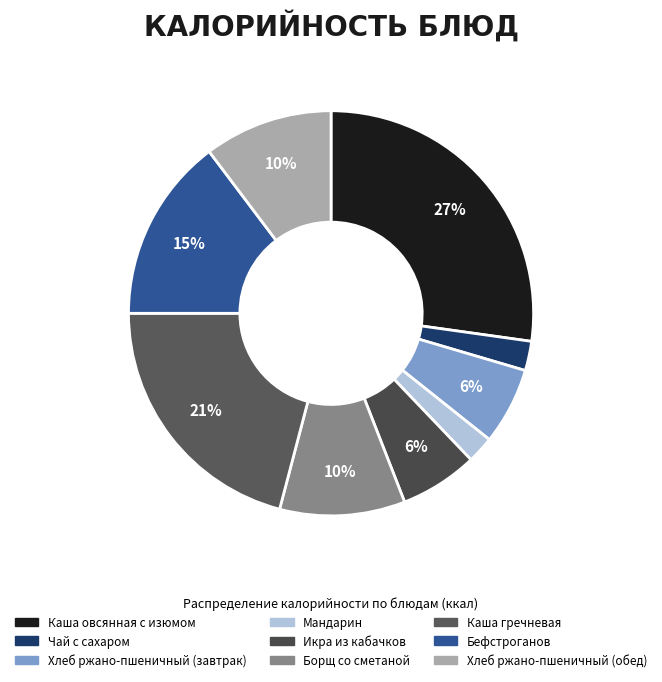

Rank the categories by value from lowest to highest.

Мандарин, Чай с сахаром, Хлеб ржано-пшеничный (завтрак), Икра из кабачков, Борщ со сметаной, Хлеб ржано-пшеничный (обед), Бефстроганов, Каша гречневая, Каша овсянная с изюмом